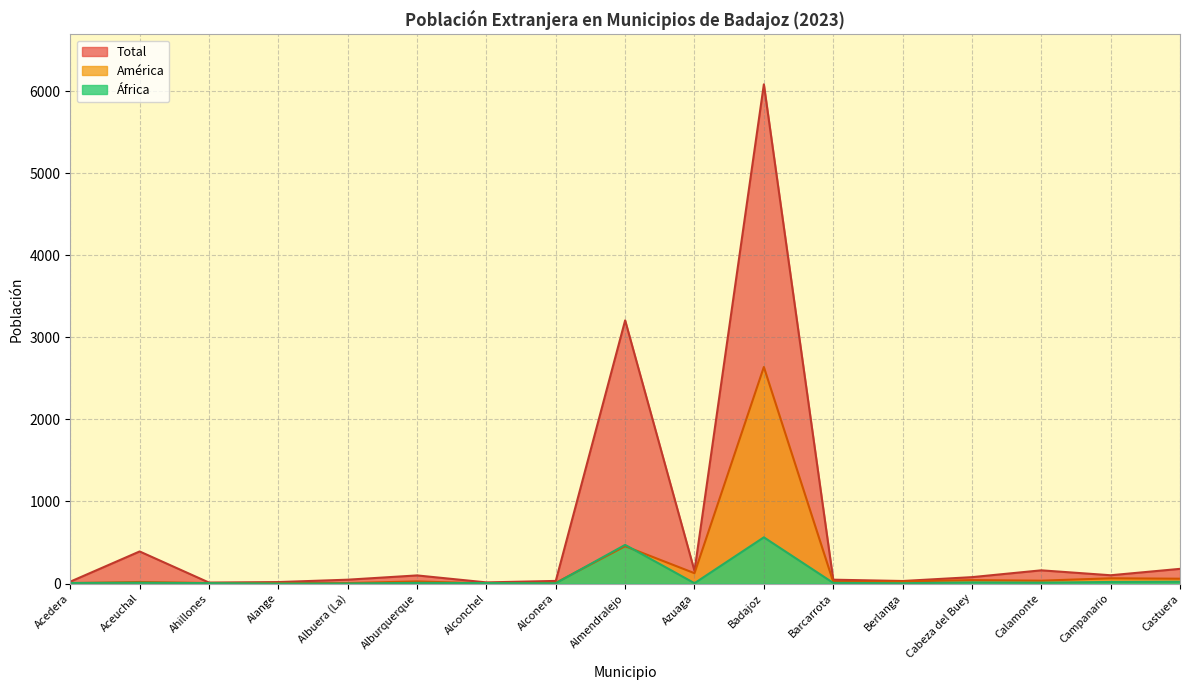

Between which two adjacent categories do América and África first intersect?

Acedera and Aceuchal